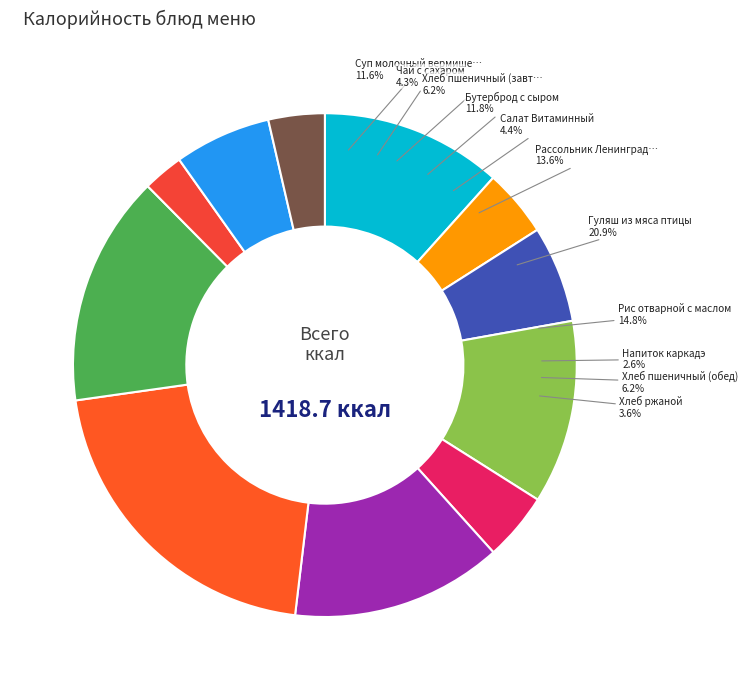

To the nearest percent, what is the difference between the Рассольник Ленинградский and Хлеб пшеничный (обед) slice percentages?

7%